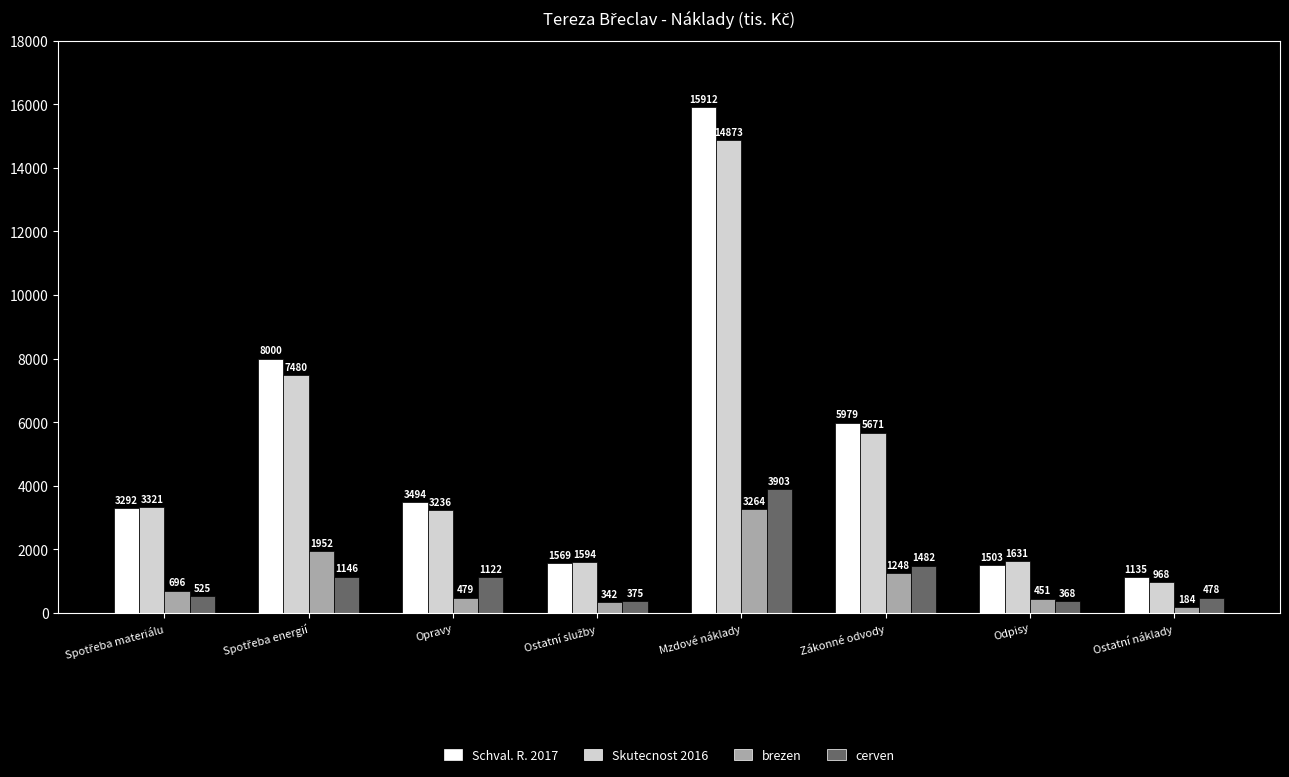

Reading left to right, what are all the values shown in this chart?

Schval. R. 2017: 3292	8000	3494	1569	15912	5979	1503	1135
Skutecnost 2016: 3321	7480	3236	1594	14873	5671	1631	968
brezen: 696	1952	479	342	3264	1248	451	184
cerven: 525	1146	1122	375	3903	1482	368	478